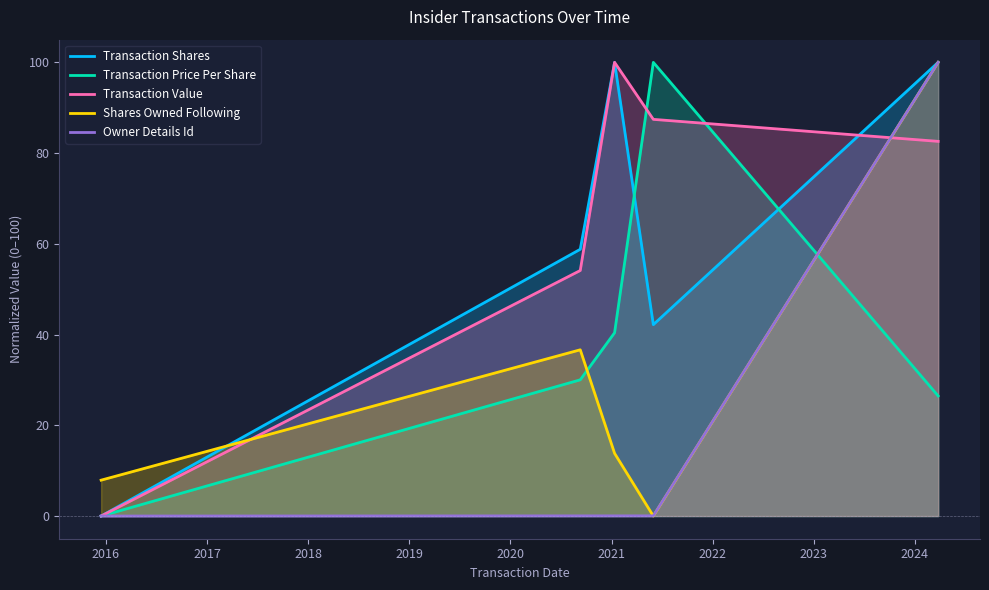

How many values in the Shares Owned Following series exceed 13?

3